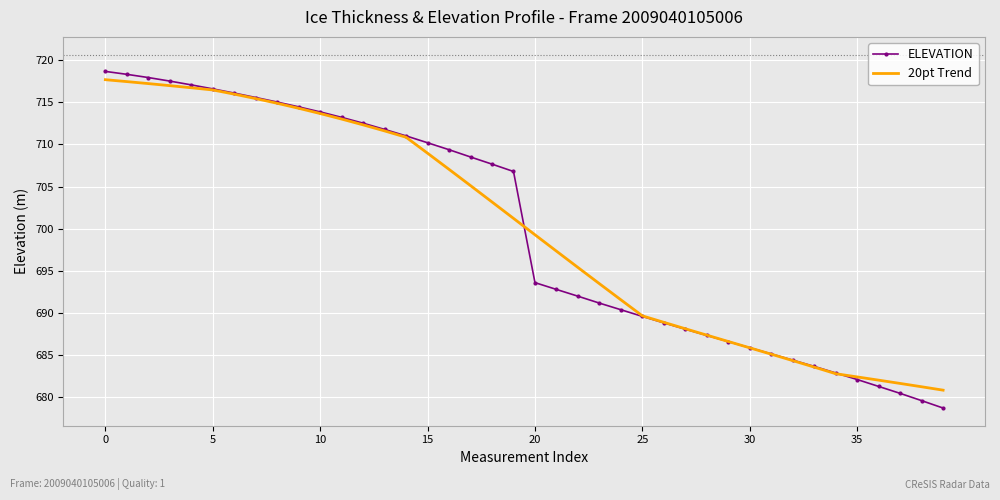

Which series has the largest range (max minus min)?

ELEVATION